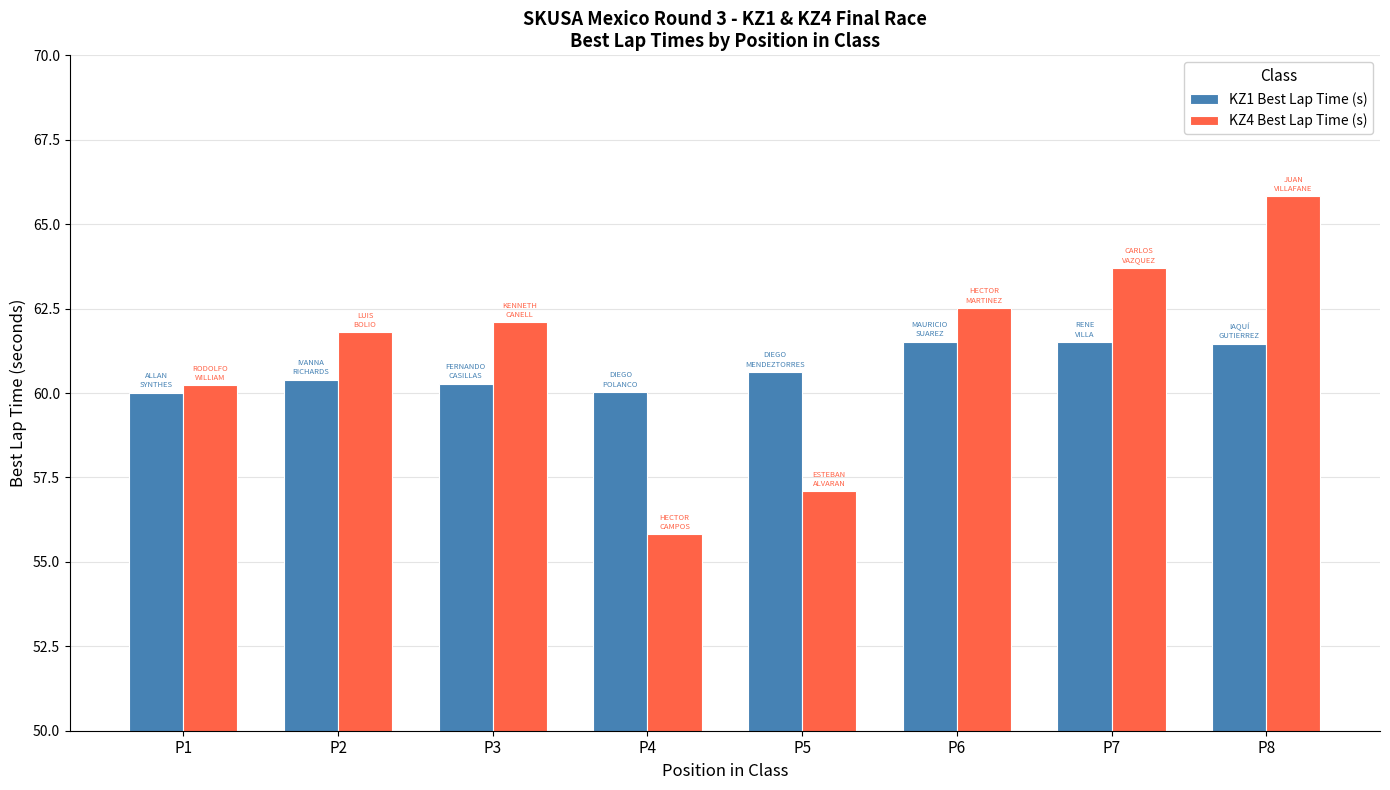

How many groups of bars are there?

8